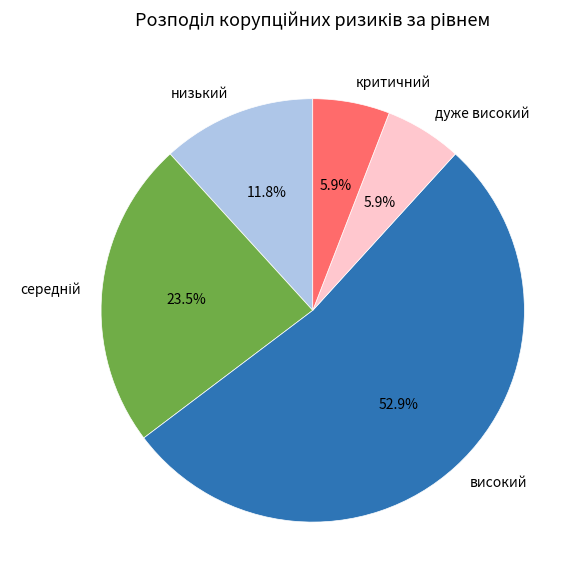

How many slices are in this pie chart?

5